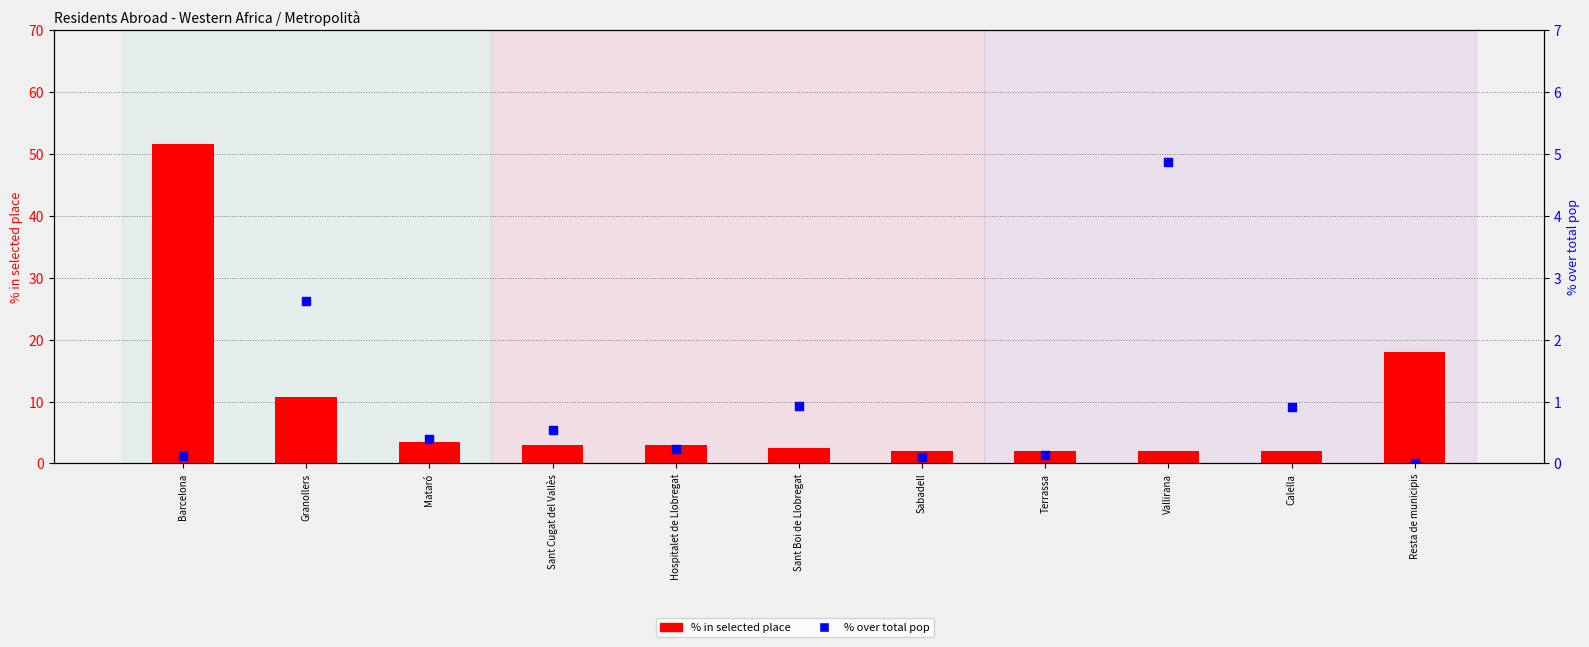

Which series has the largest total across all categories?

% in selected place